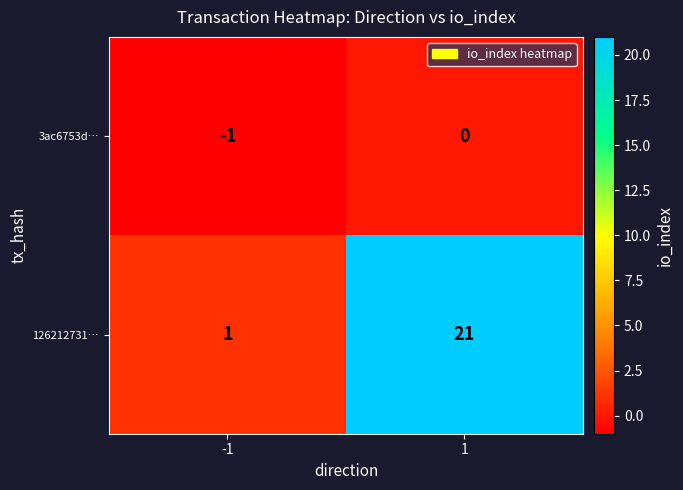

What is the total value across all series at 1?

21